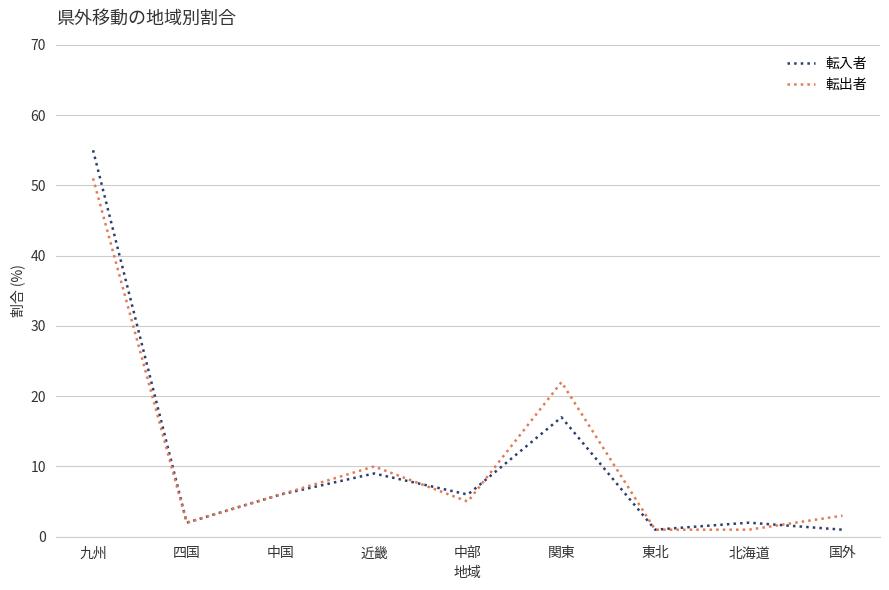

How many series are shown in this chart?

2